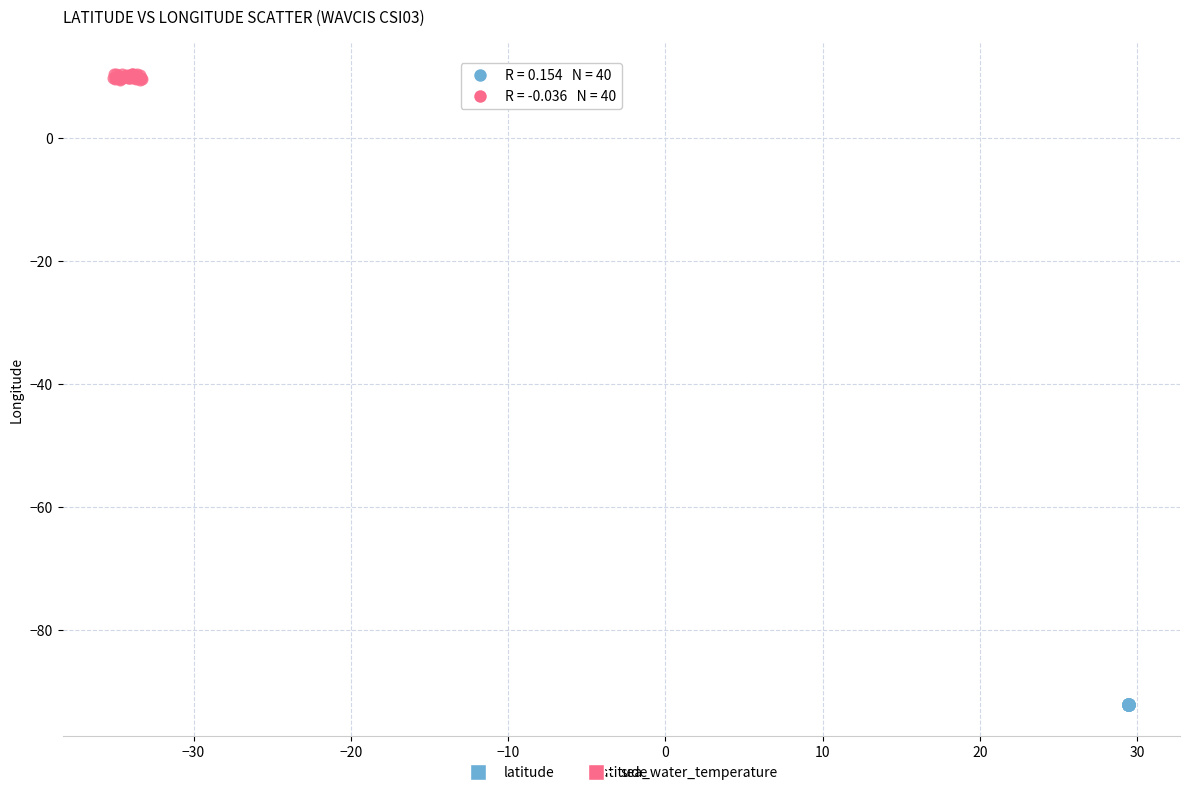

Which series contains the lowest Y value?

latitude